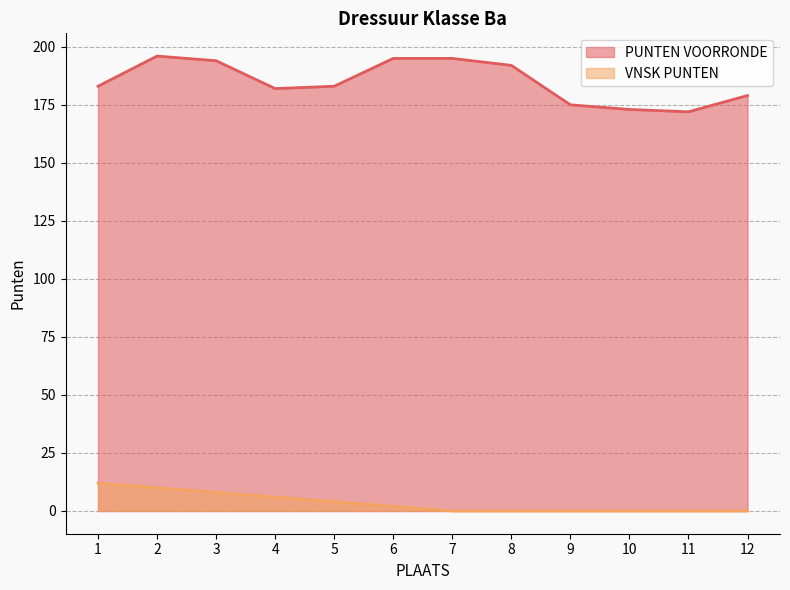

Is the value of VNSK PUNTEN at 8 greater than the value of PUNTEN VOORRONDE at 1?

No